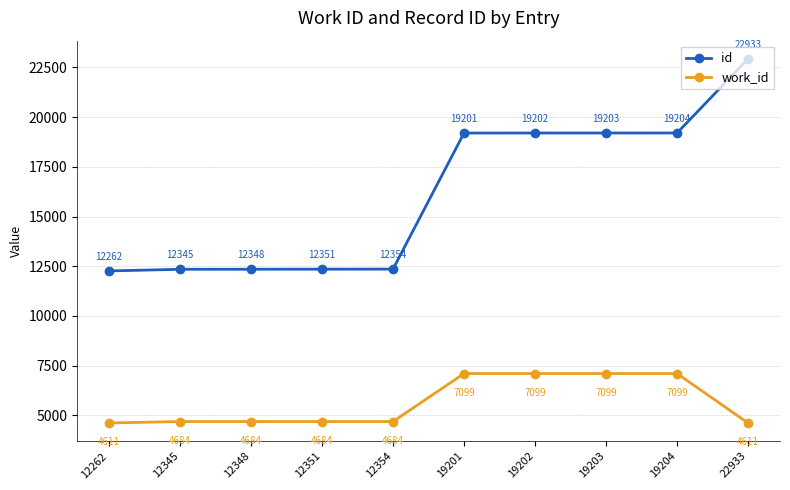

What is the greatest value displayed?

22933